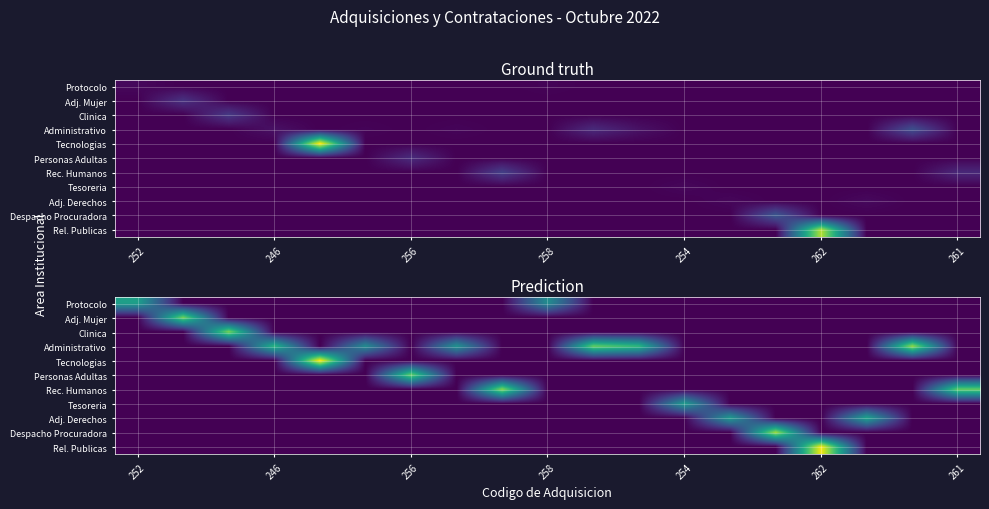

True or false: Adj. Derechos has a value of -1.7 at 254.

False